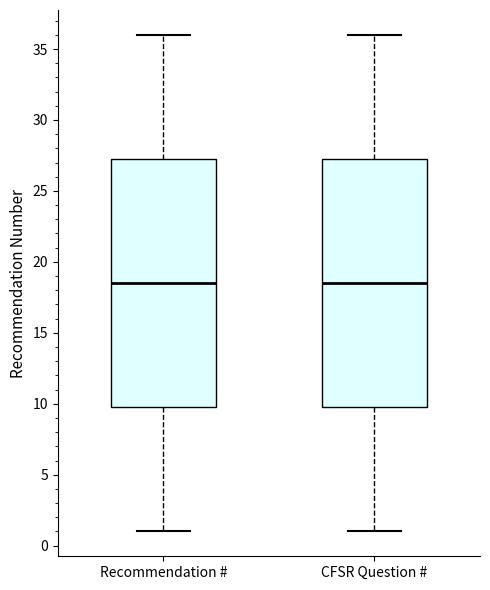

Where is the upper edge of the box for Recommendation # on the y-axis? The values are not printed on the chart, so give them approximately, as read against the axis.

27.5